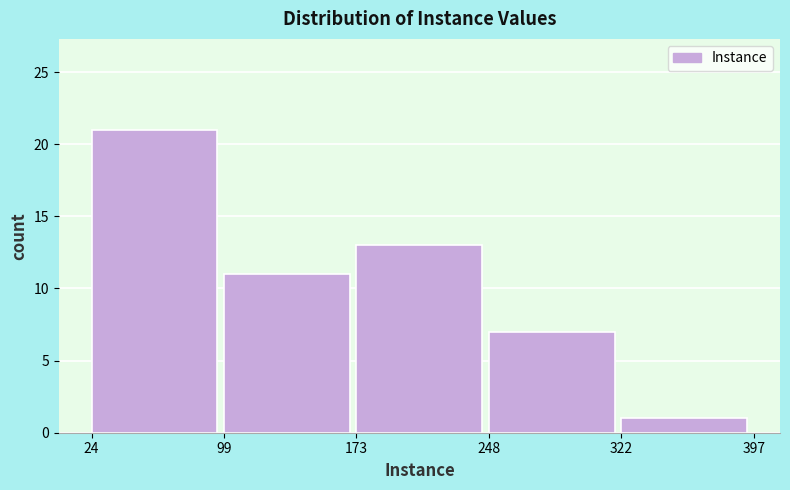

Over which range of the x-axis is the bar tallest?

24 to 99